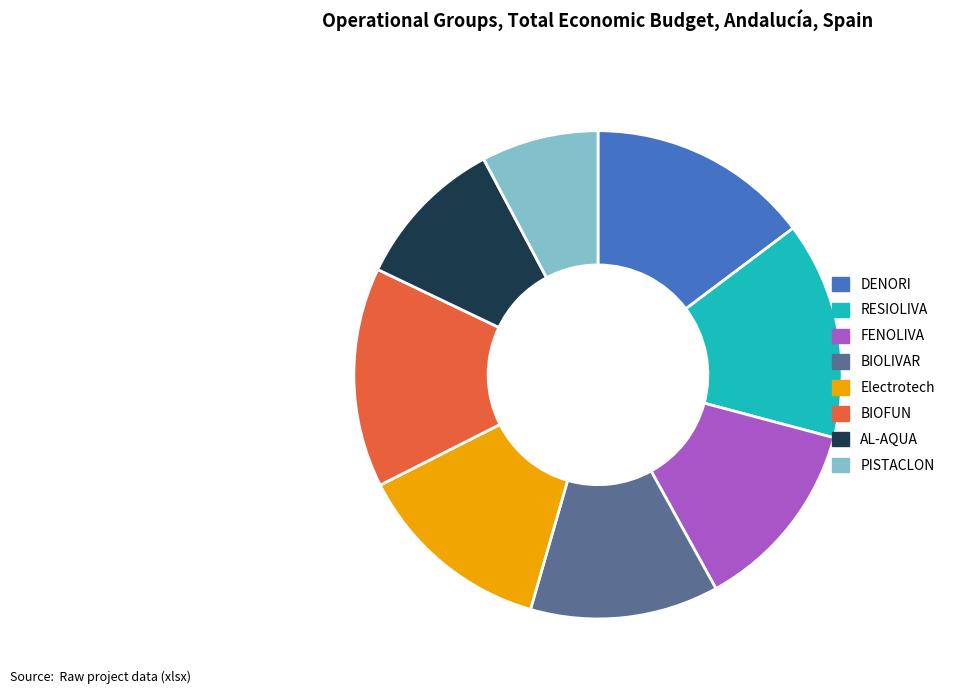

Which has a higher value, BIOLIVAR or BIOFUN?

BIOFUN